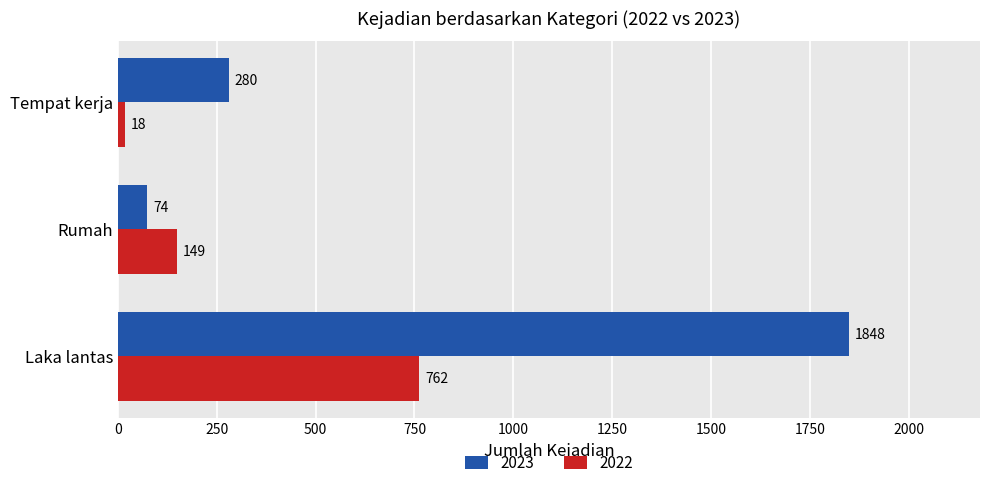

Is it true that 2023 equals 74 at Rumah?

True